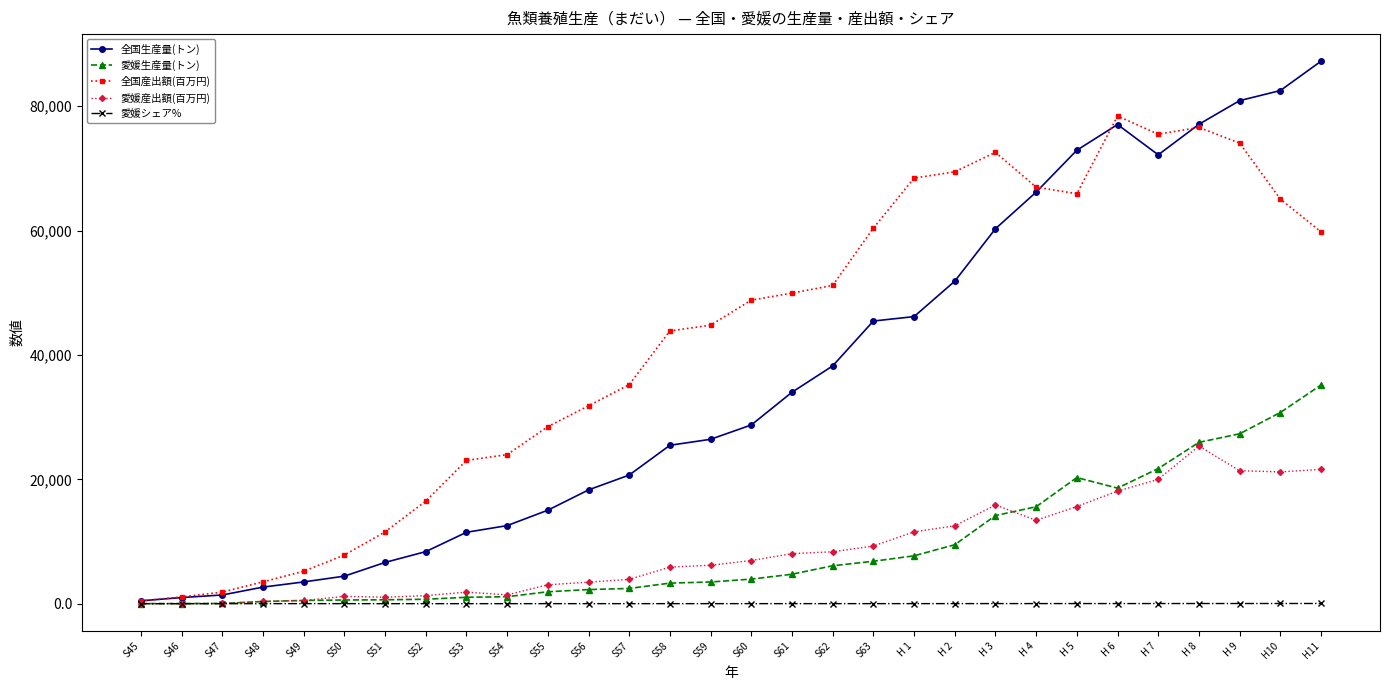

Which series has the largest range (max minus min)?

全国生産量(トン)